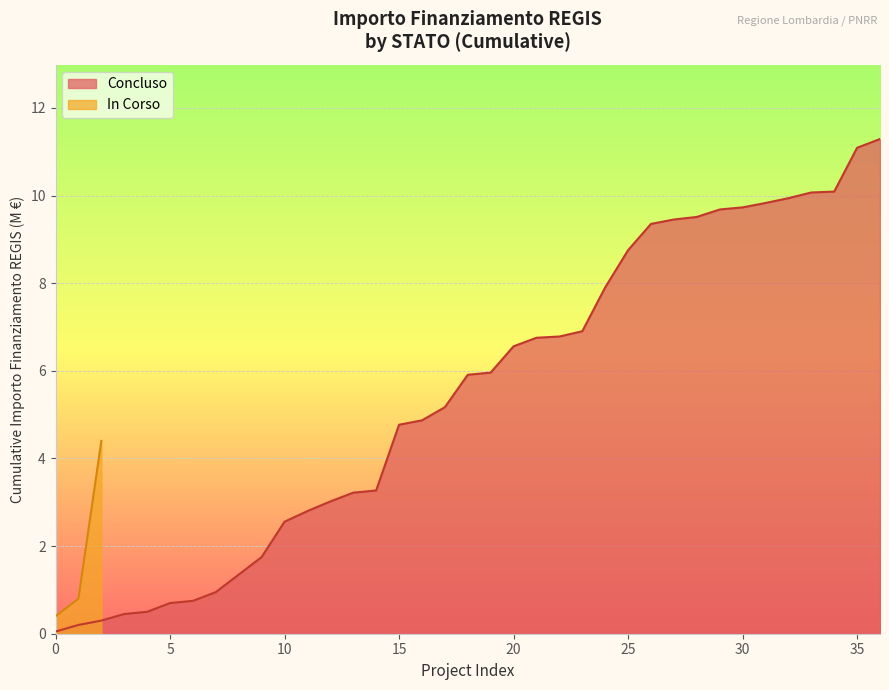

At which label is the value closest to 2?

In Corso